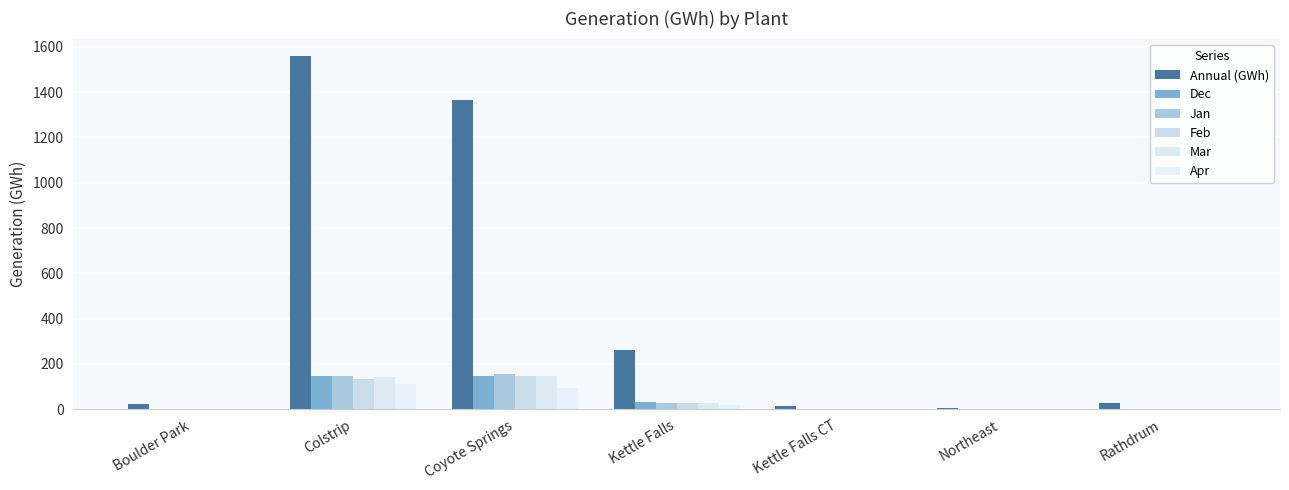

At which label is Apr closest to 55?

Kettle Falls